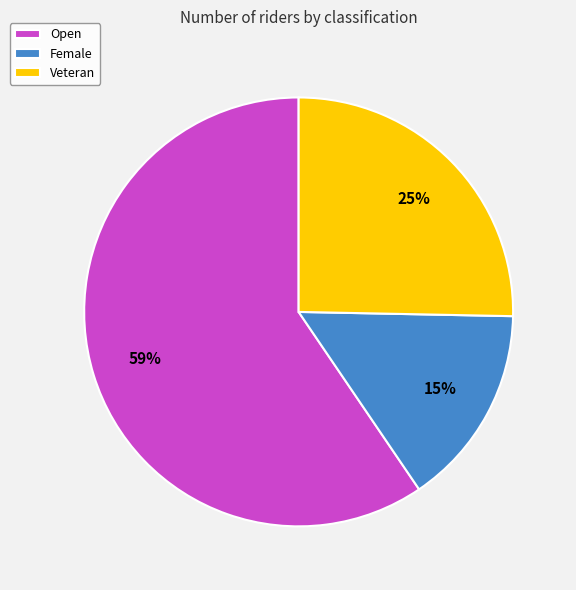

Combined, do Open and Veteran account for over 50%?

Yes